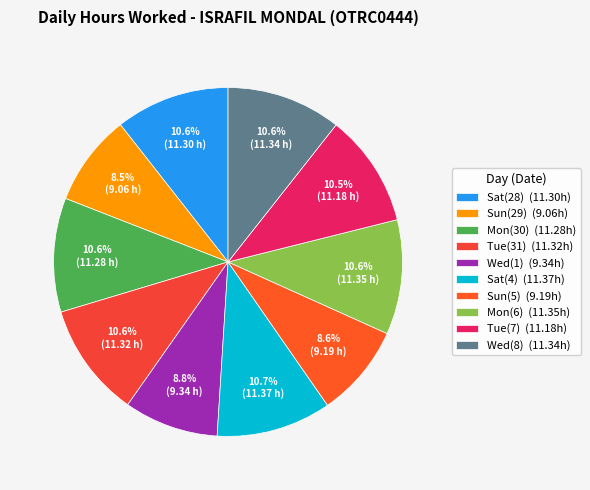

How many slices are in this pie chart?

10